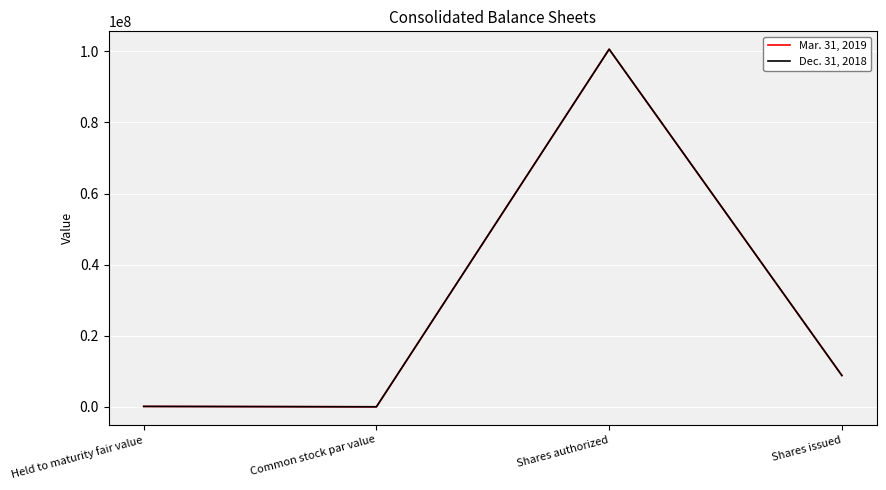

Is the value of Dec. 31, 2018 at Common stock par value greater than the value of Mar. 31, 2019 at Shares authorized?

No